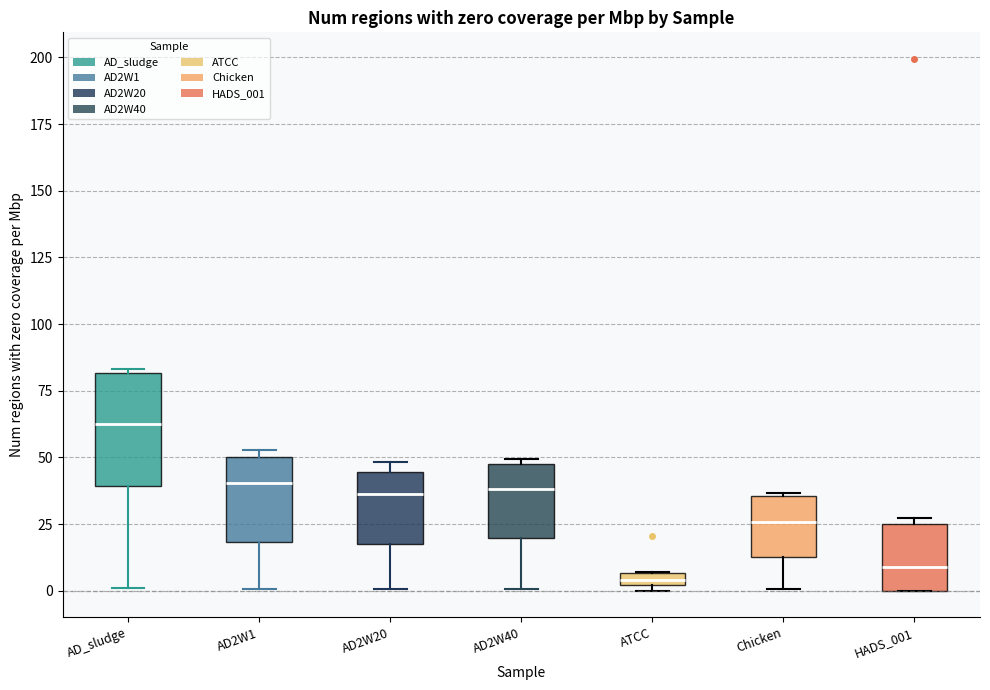

Comparing the boxes themselves (not the whiskers), which one is the tallest?

AD_sludge